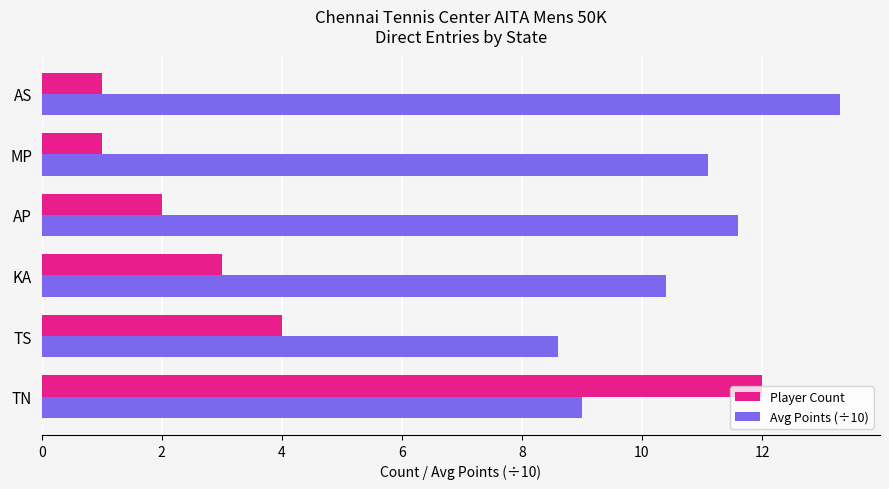

List the labels in order of Avg Points (÷10) value, smallest first.

TS, TN, KA, MP, AP, AS